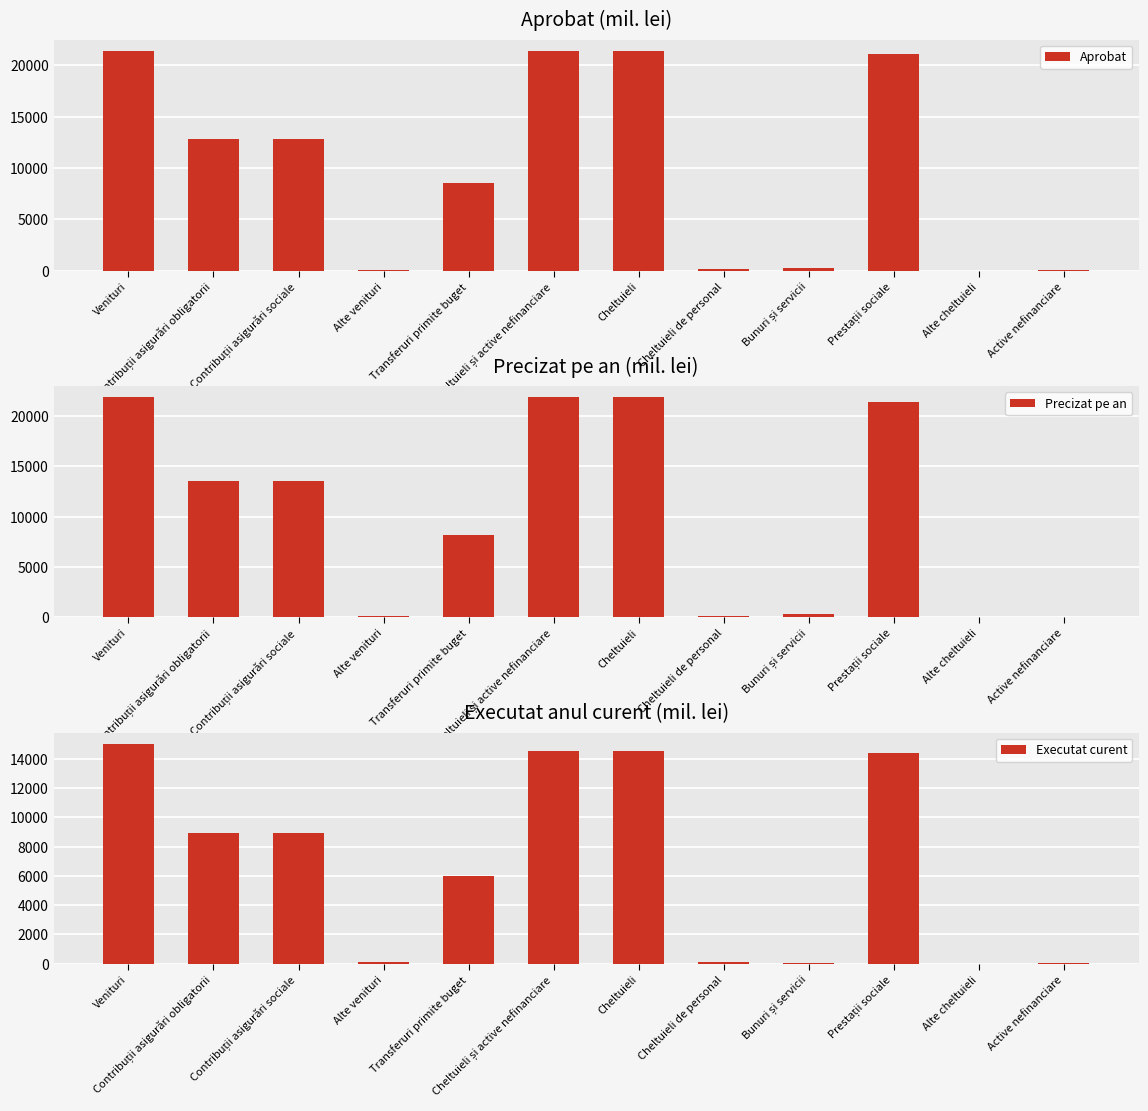

Which has a higher value, Alte cheltuieli or Prestații sociale?

Prestații sociale